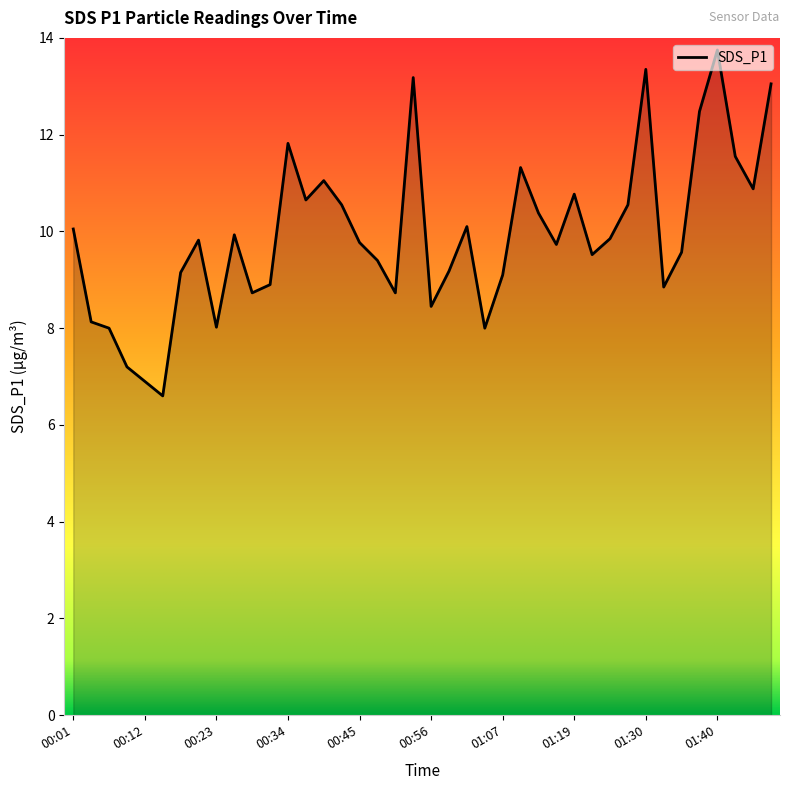

True or false: the data has more than 0 interior local peaks.

True